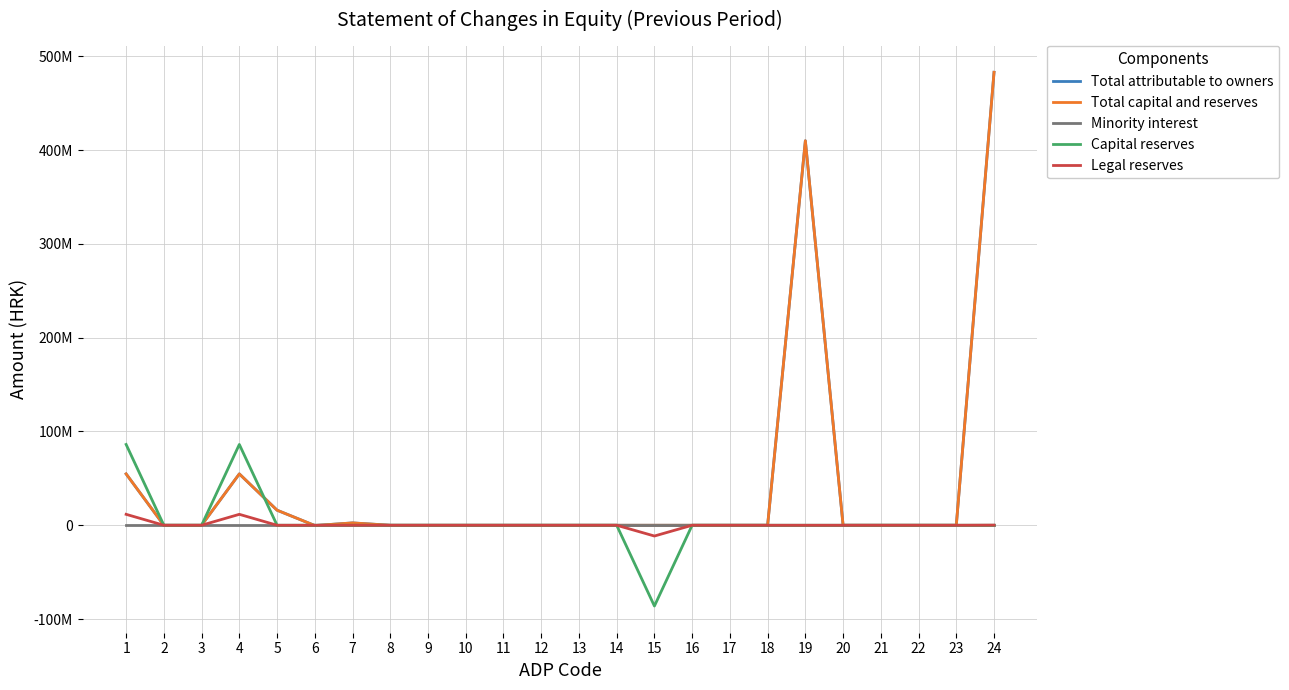

What is the sum of all Total attributable to owners values?

1020763448.5